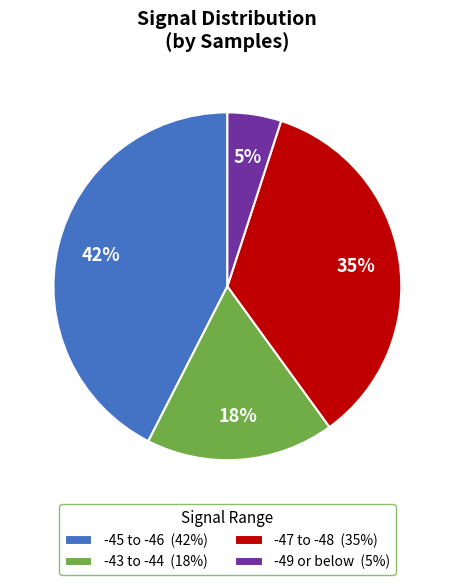

Is the sum of -49 or below (5%) and -43 to -44 (18%) greater than half?

No